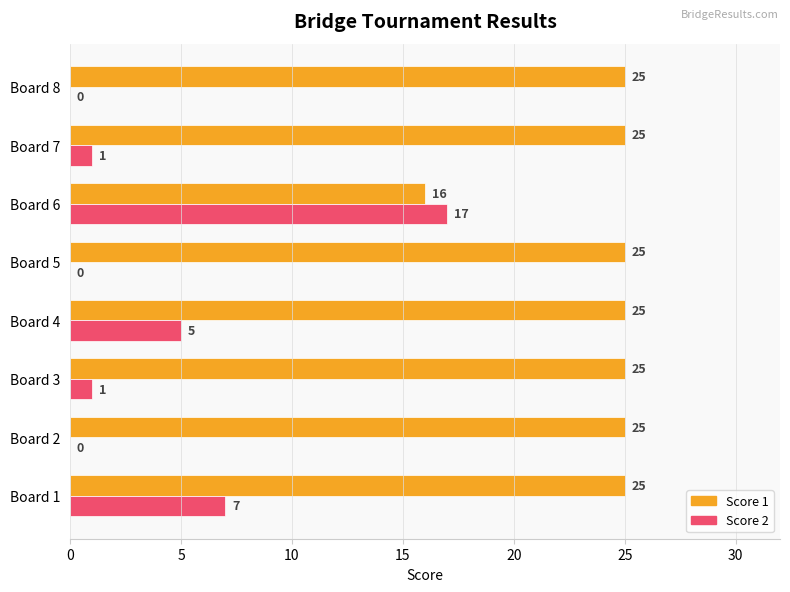

True or false: Score 2 has a value of 0 at Board 8.

True